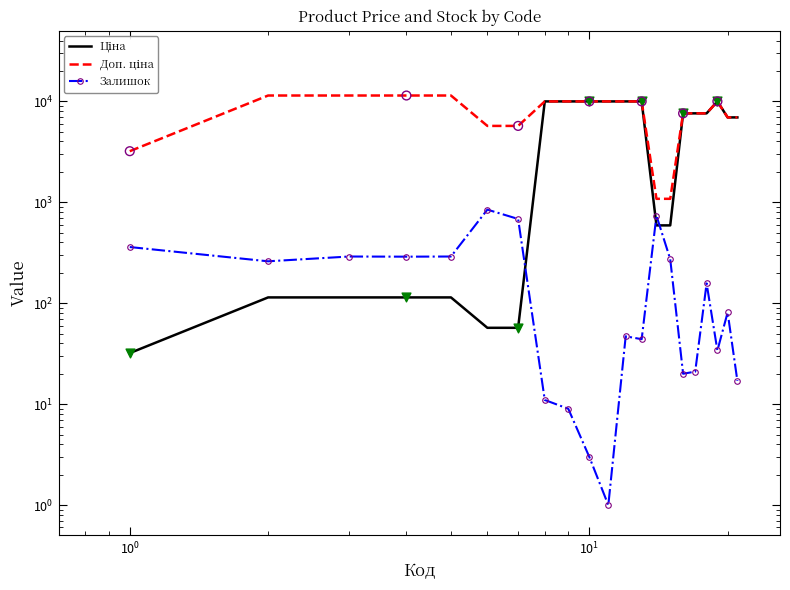

Is the value of Доп. ціна at 8 greater than the value of Ціна at $\mathdefault{10^{2}}$?

Yes